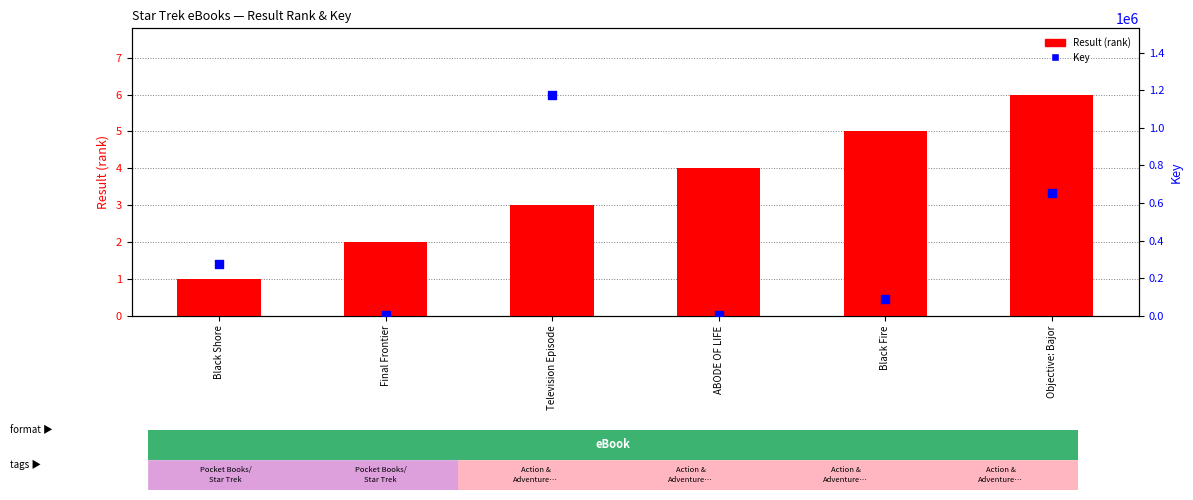

Which series reaches the maximum Y coordinate?

Key